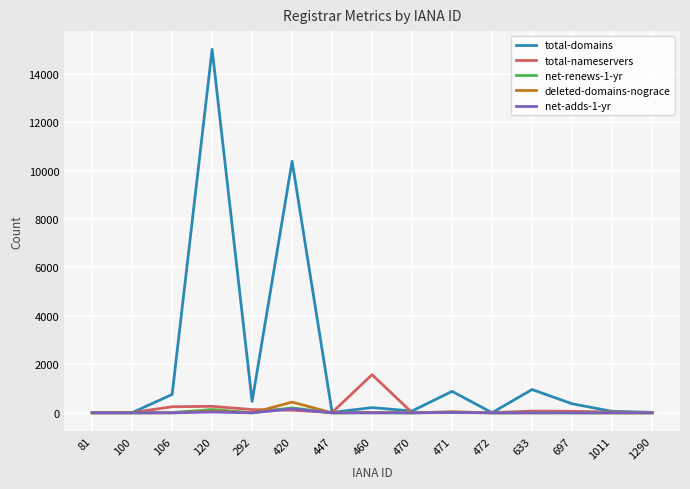

Which series has the largest range (max minus min)?

total-domains